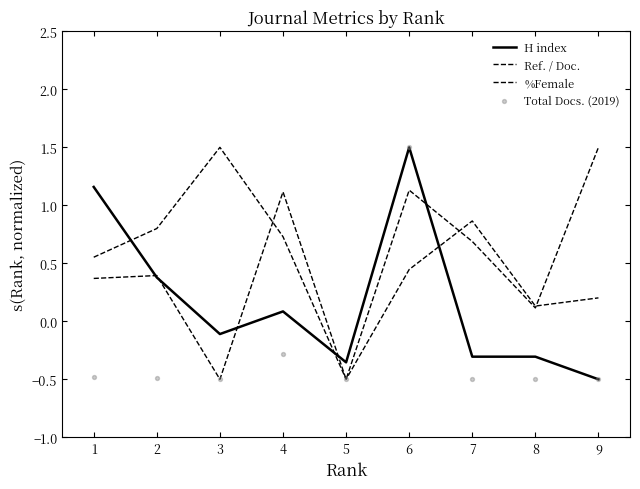

Is the value of H index at 5 greater than the value of %Female at 3?

Yes